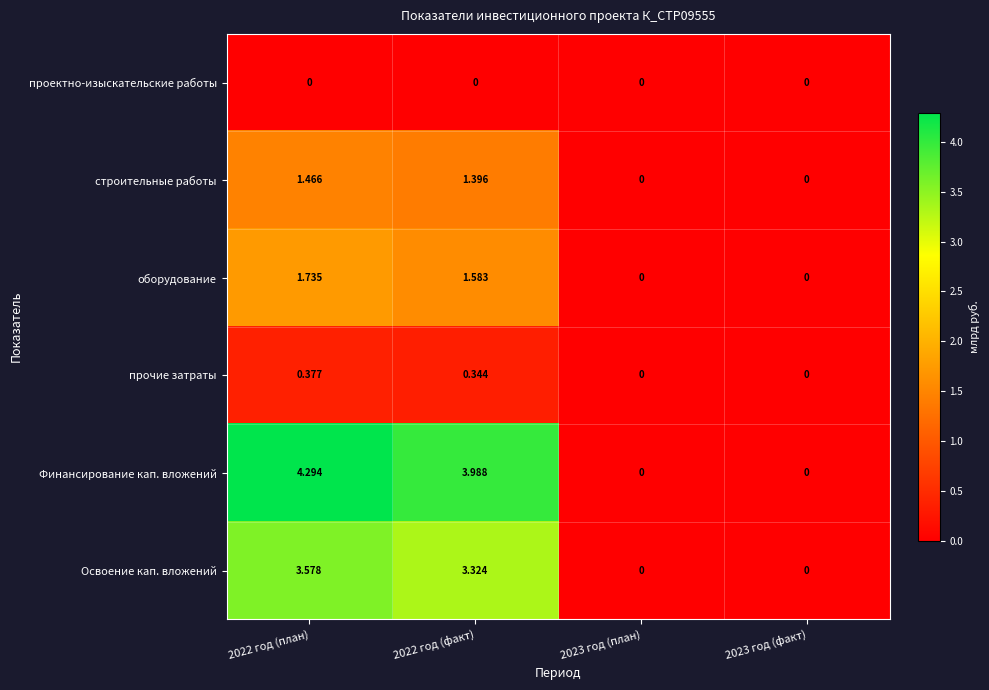

List the series in order of their peak value, highest first.

Финансирование кап. вложений, Освоение кап. вложений, оборудование, строительные работы, прочие затраты, проектно-изыскательские работы